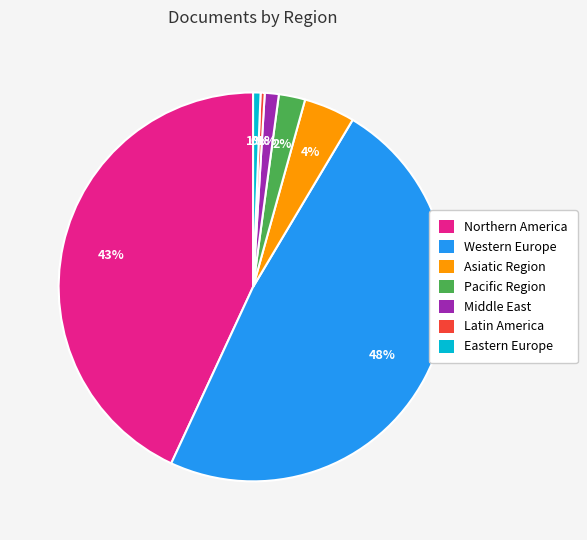

Combined, do Eastern Europe and Pacific Region account for over 50%?

No